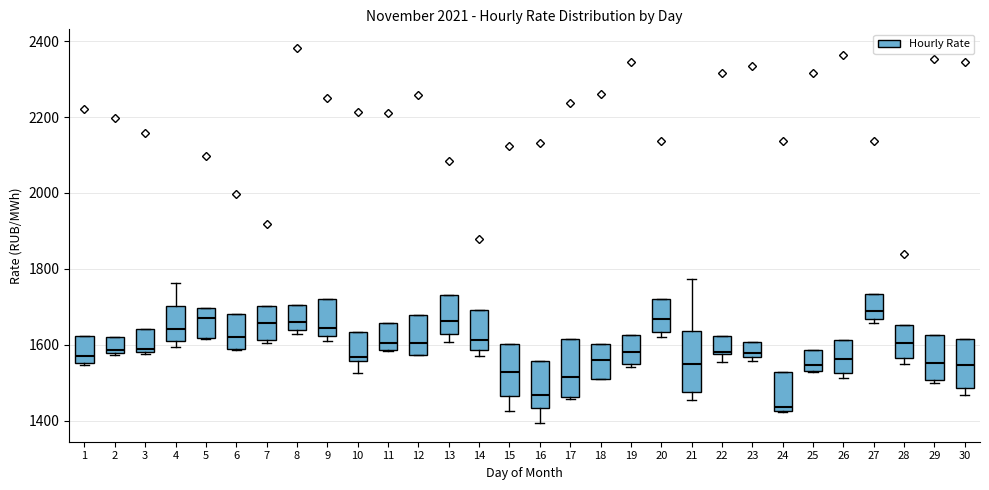

Where is the lower edge of the box at x = 23 on the y-axis? The values are not printed on the chart, so give them approximately, as read against the axis.

1560